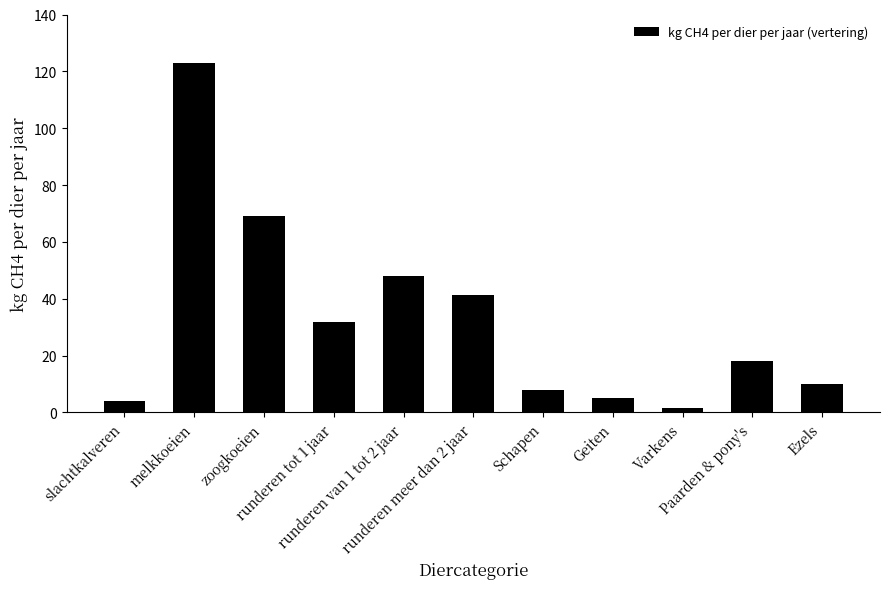

What is the approximate value at zoogkoeien?

68.9